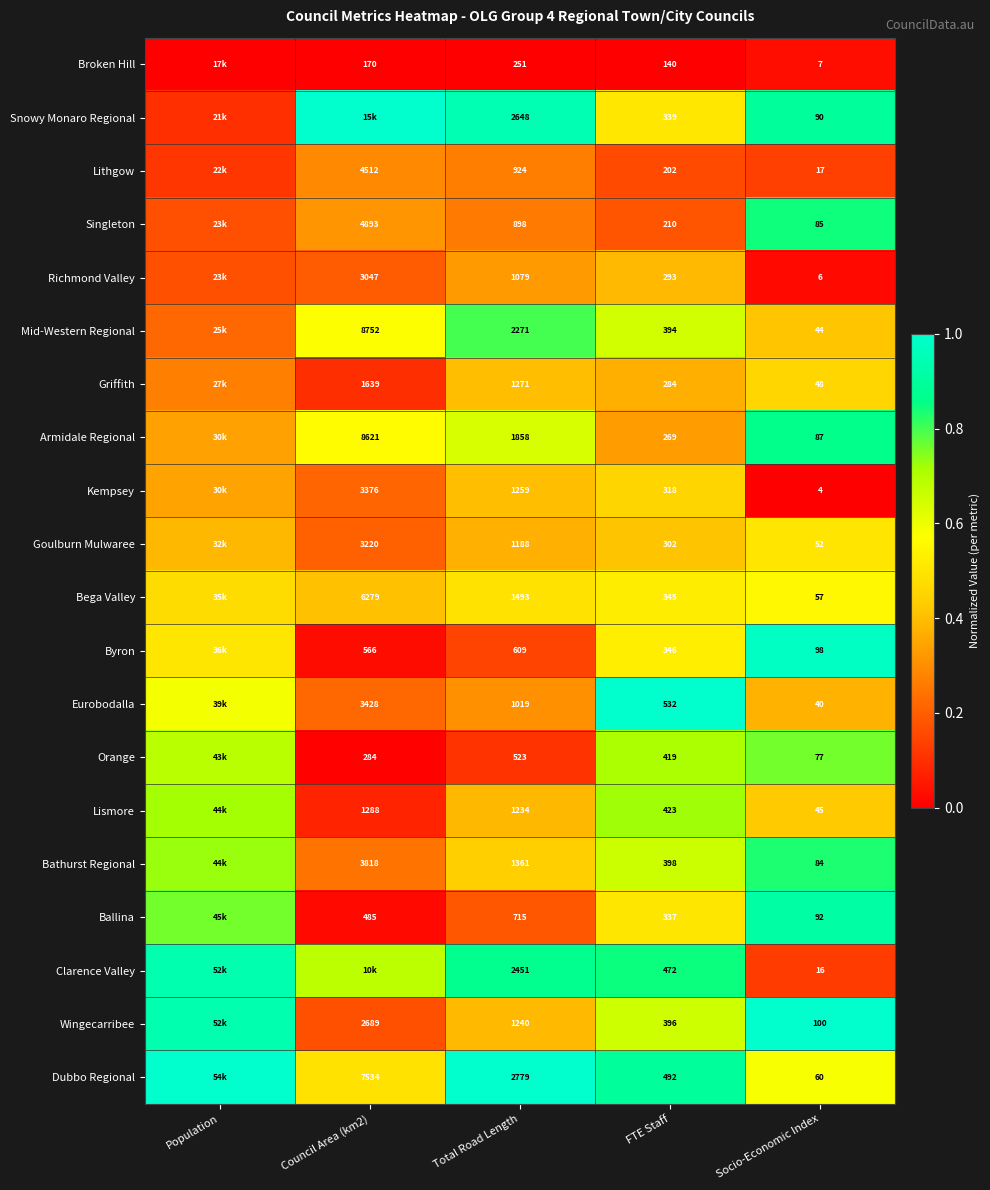

Between Total Road Length and Socio-Economic Index, which series saw the biggest shift?

Dubbo Regional